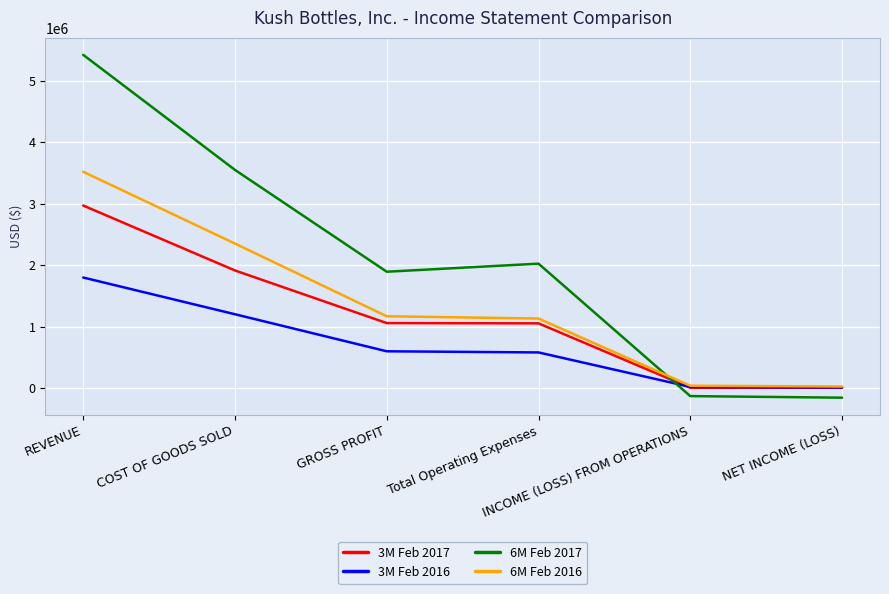

True or false: 3M Feb 2016 has more than 2 interior local peaks.

False